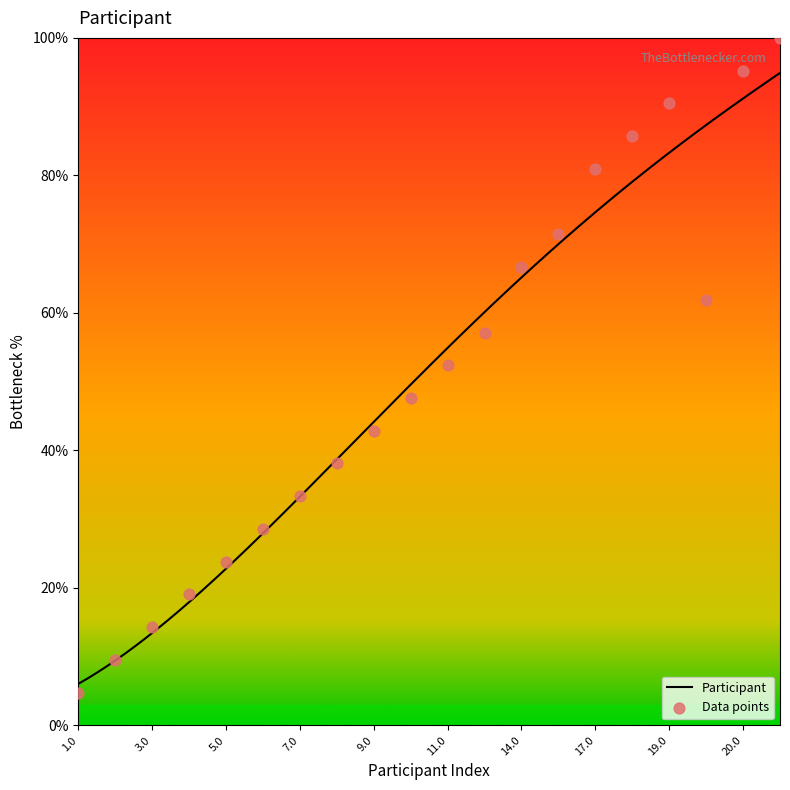

Approximately how many times larger is the value at 20.0 compared to 21.0?

1.0